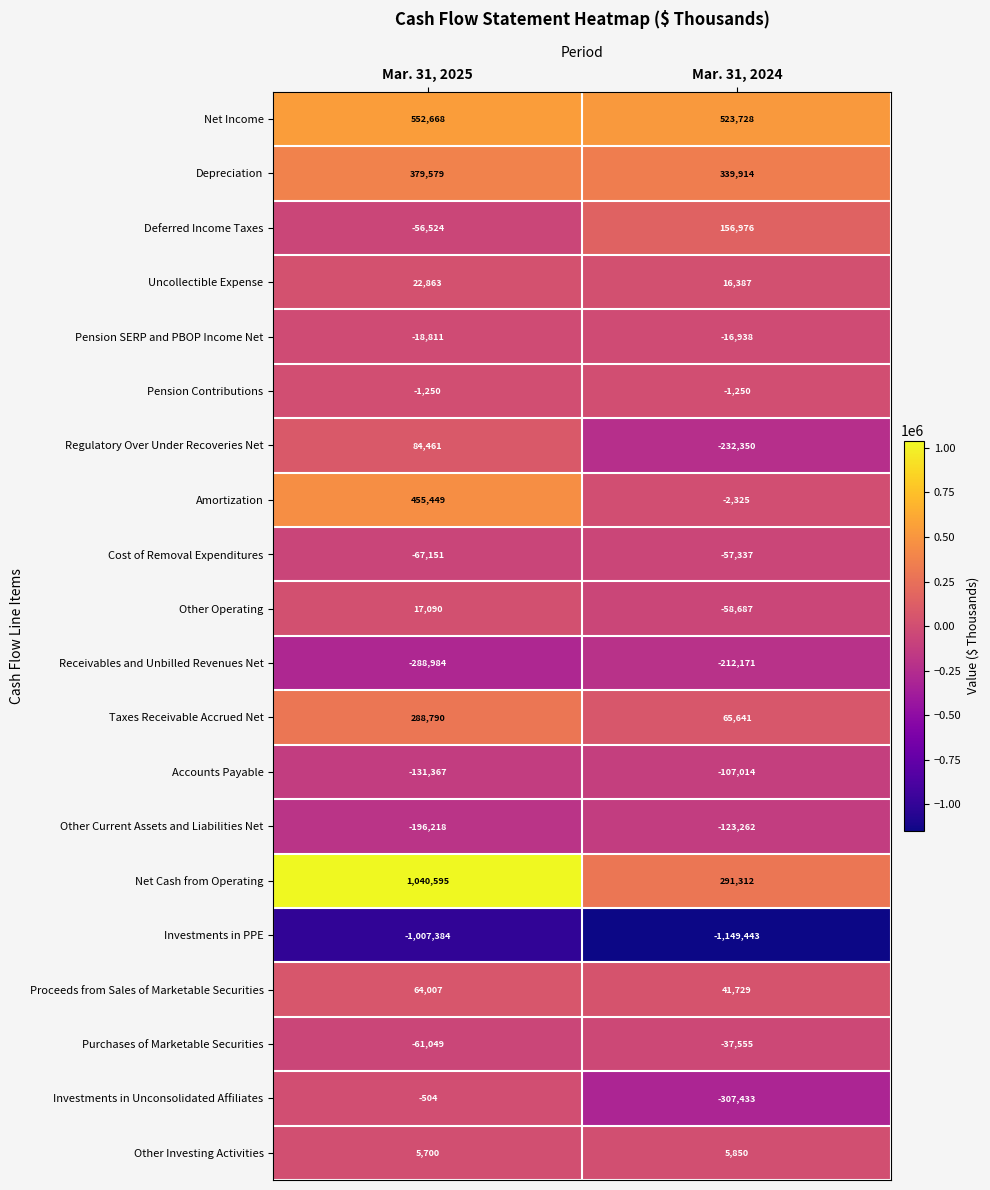

What is the average value of the Other Operating series?

-20798